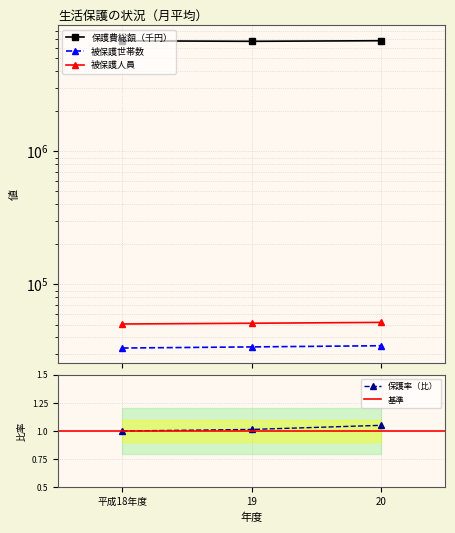

Between 平成18年度 and 20, which series saw the biggest shift?

保護費総額（千円）